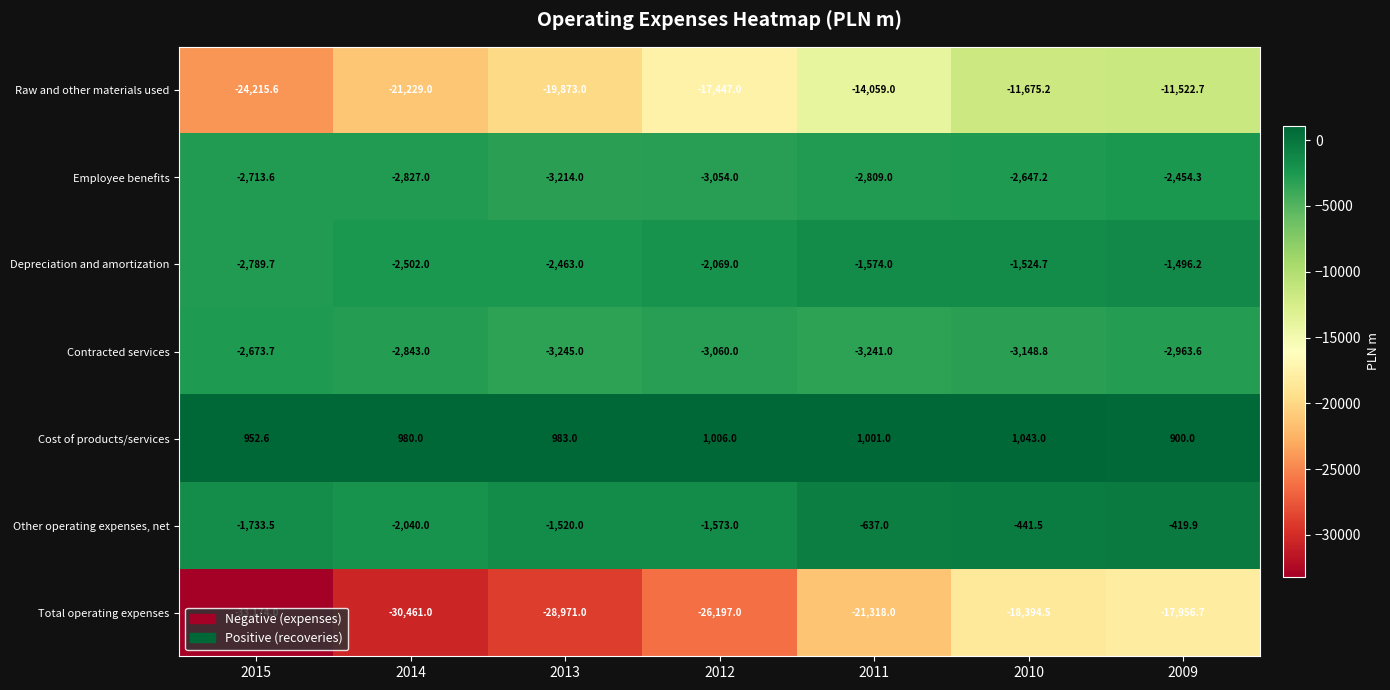

Is it true that Depreciation and amortization equals -2097.5 at 2011?

False